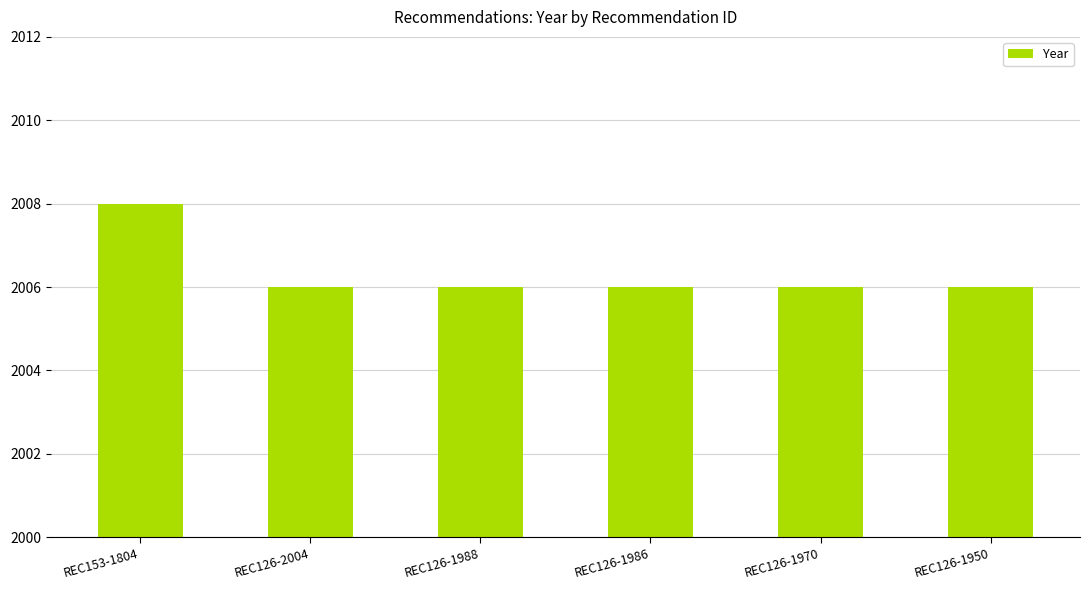

What is the sum of the values at REC126-2004 and REC126-1986?

4012